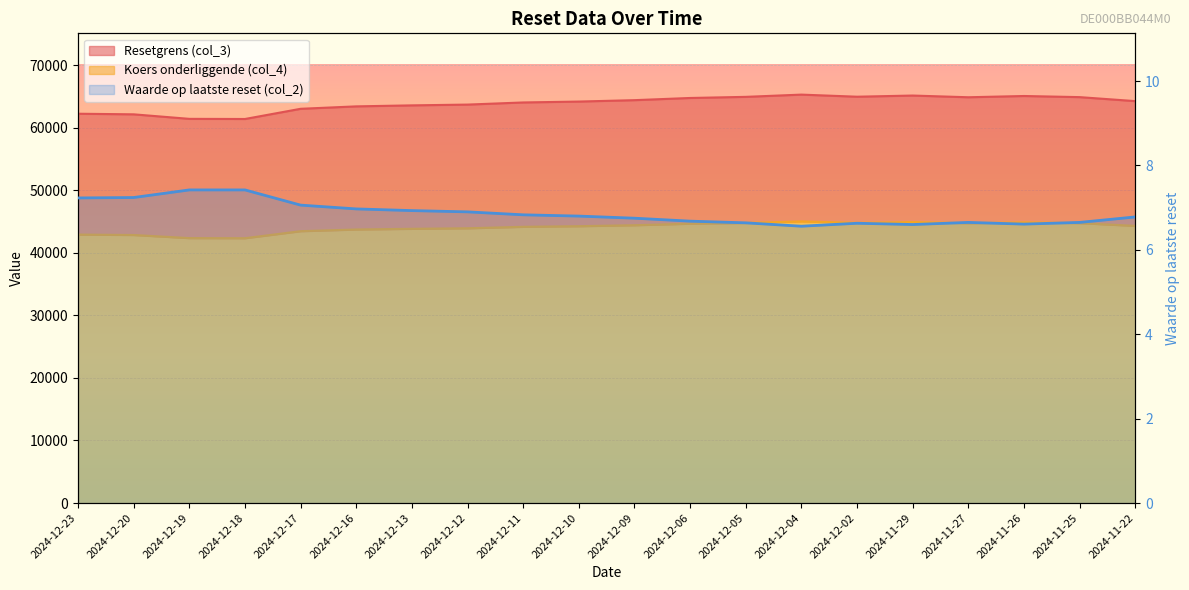

What is the difference between the maximum and minimum values in the Koers onderliggende (col_4) series?

2687.2